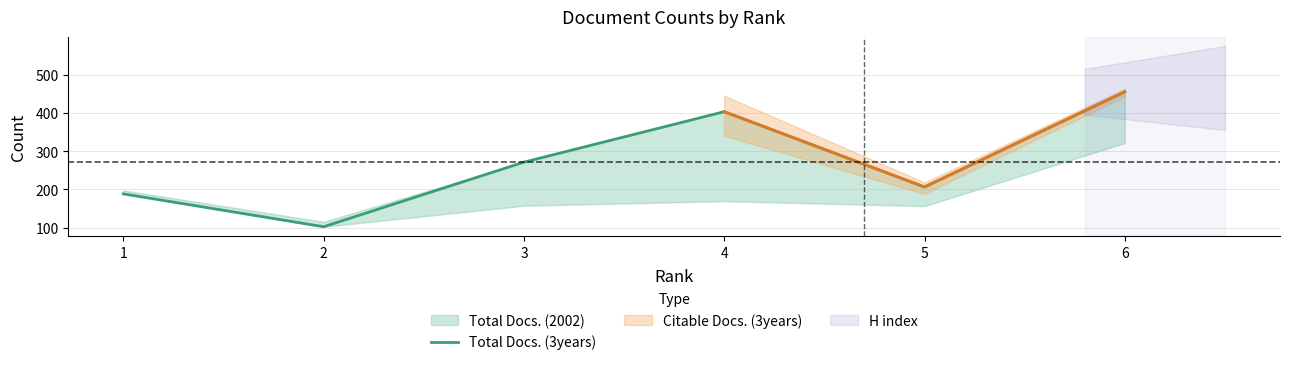

The value at 2 is 71. True or false?

False